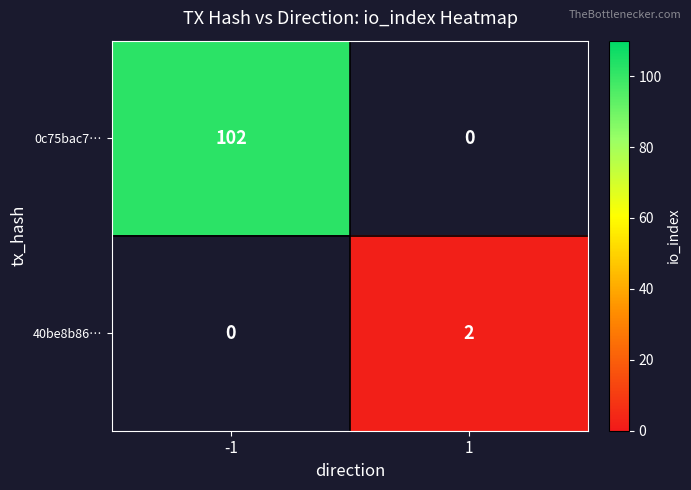

The value of 0c75bac7… at -1 is 25. True or false?

False